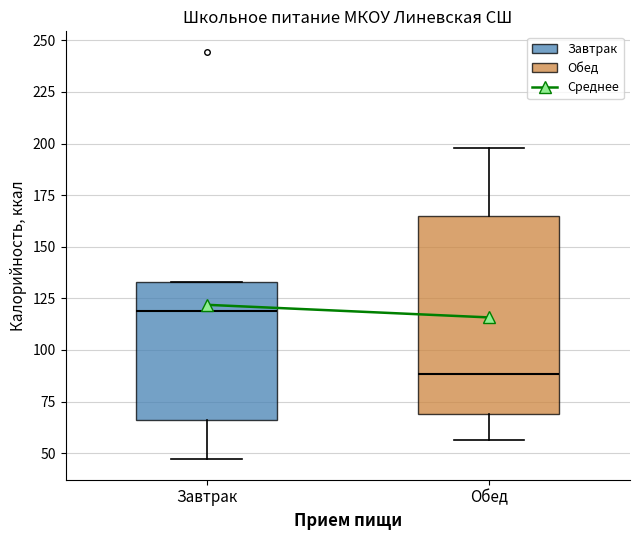

Which box has the lowest median line?

Обед